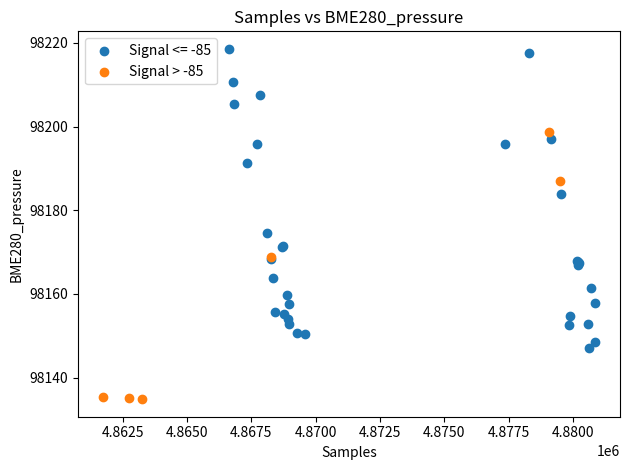

Which series has the widest spread of Y values?

Signal <= -85